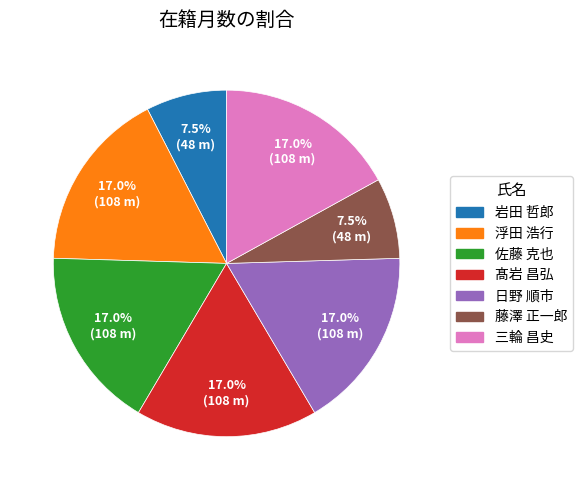

Does any single category account for the majority?

No